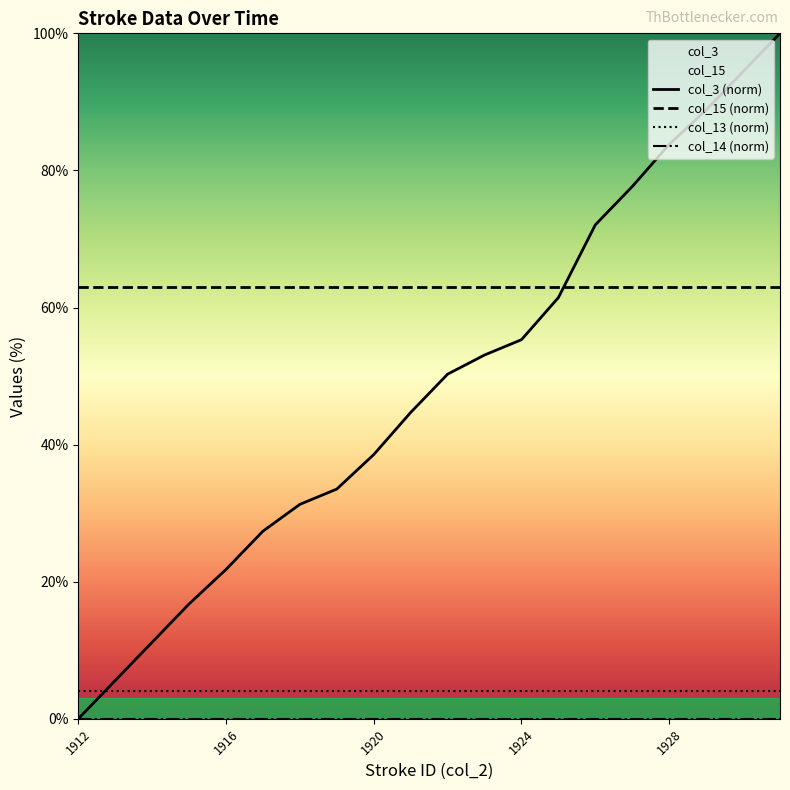

True or false: col_13 (norm) and col_15 (norm) intersect in this chart.

False